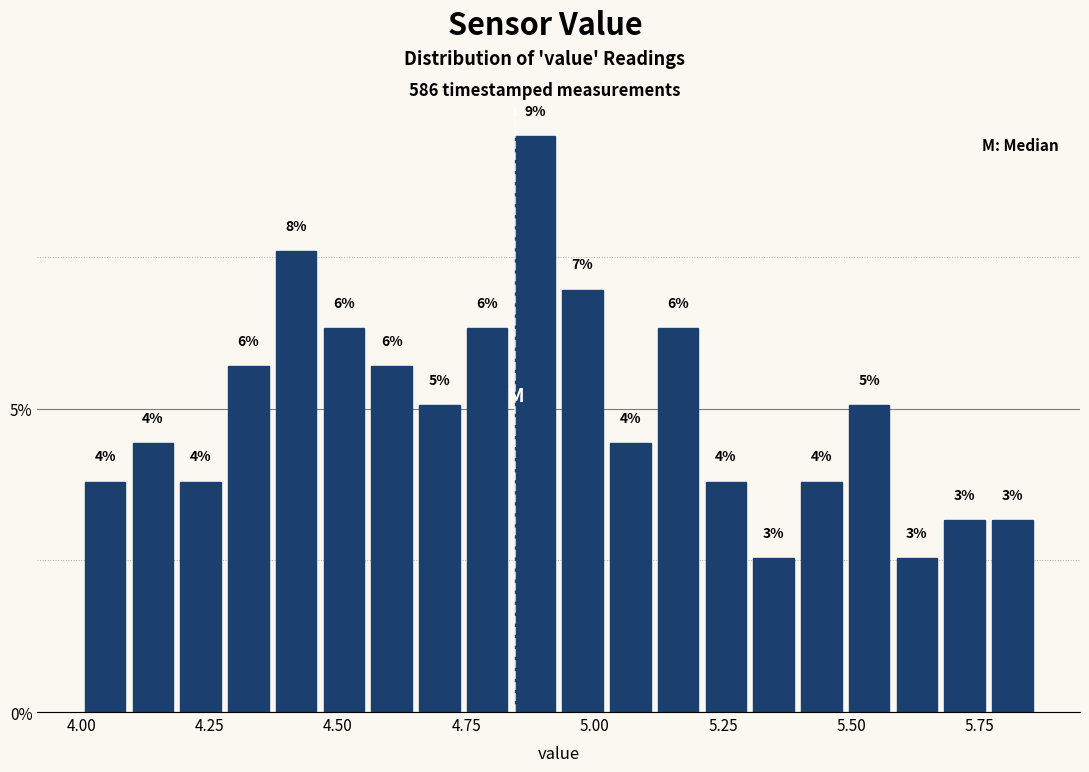

Read against the x-axis, roughly where is the centre of the tallest bar?

4.90